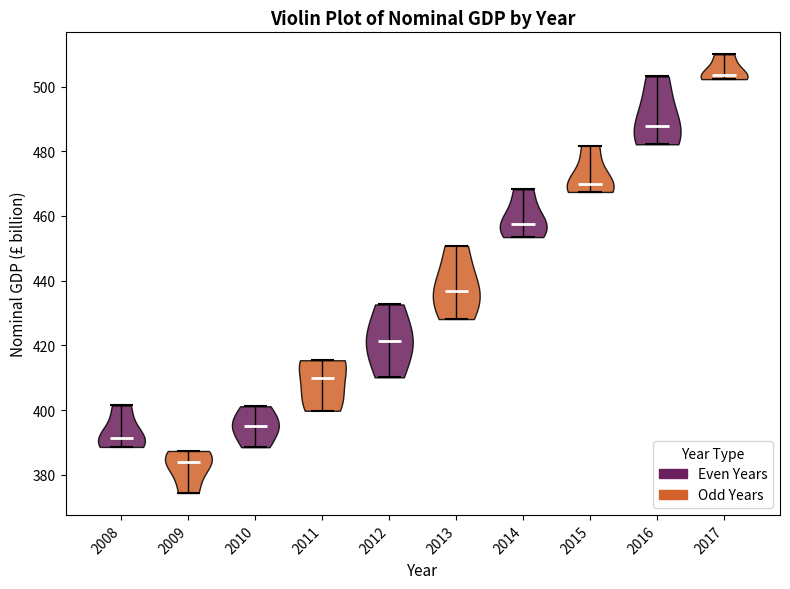

Which violin has the lowest median line?

2009